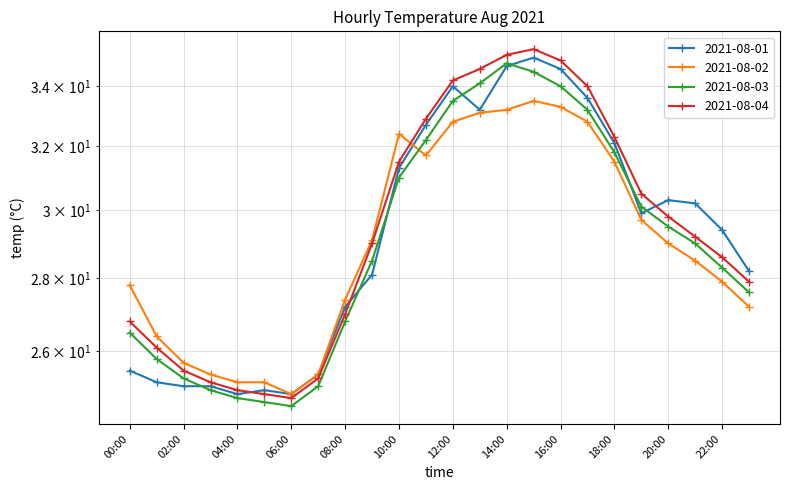

After their last crossing, which series has the higher values: 2021-08-01 or 2021-08-02?

2021-08-01